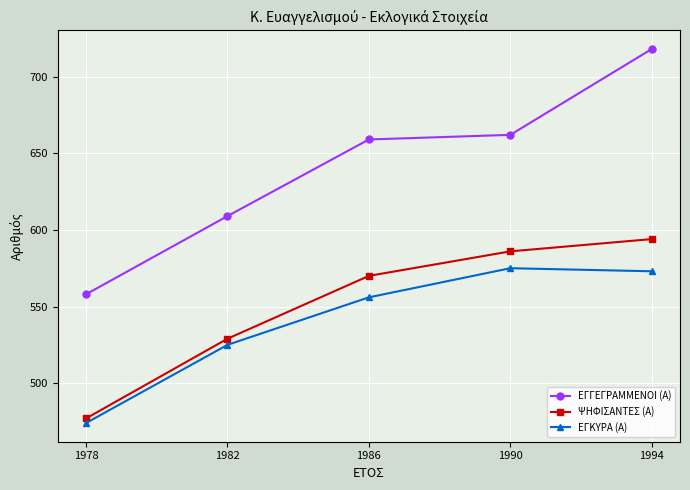

True or false: ΕΓΚΥΡΑ (Α) and ΨΗΦΙΣΑΝΤΕΣ (Α) intersect in this chart.

False